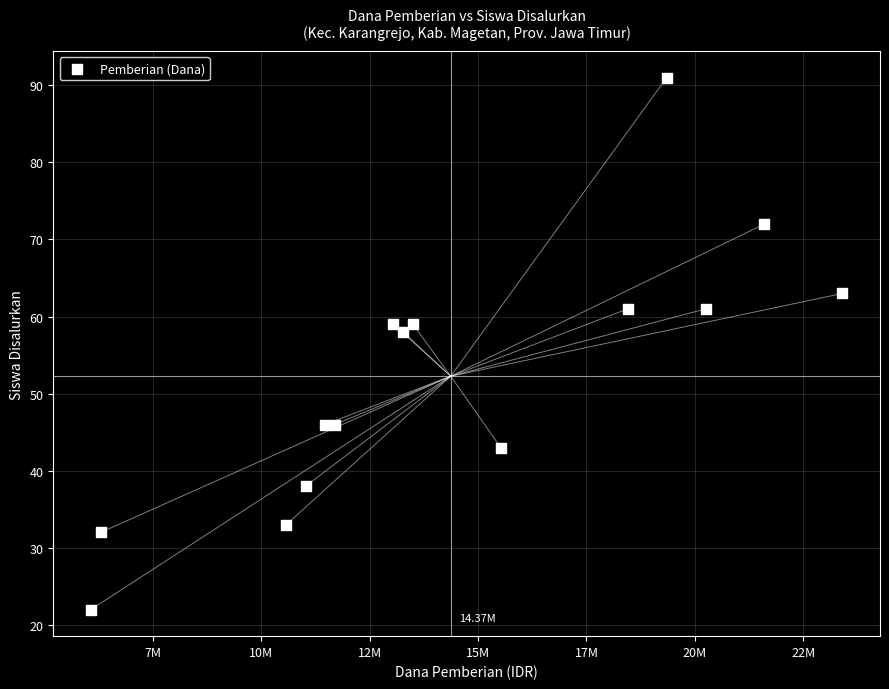

What is the range of Y values (max minus min)?

69